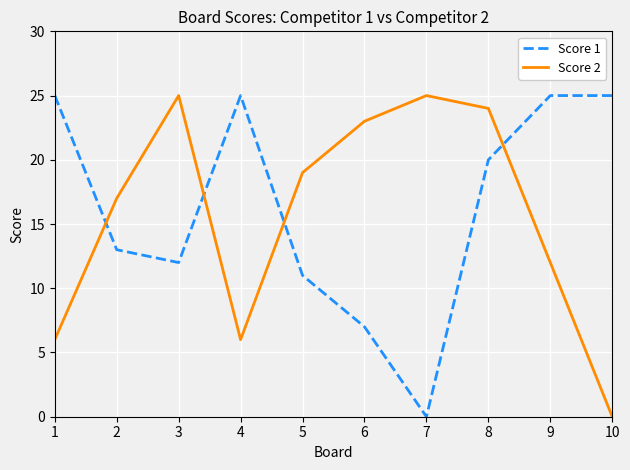

Is the value of Score 2 at 2 greater than the value of Score 1 at 10?

No